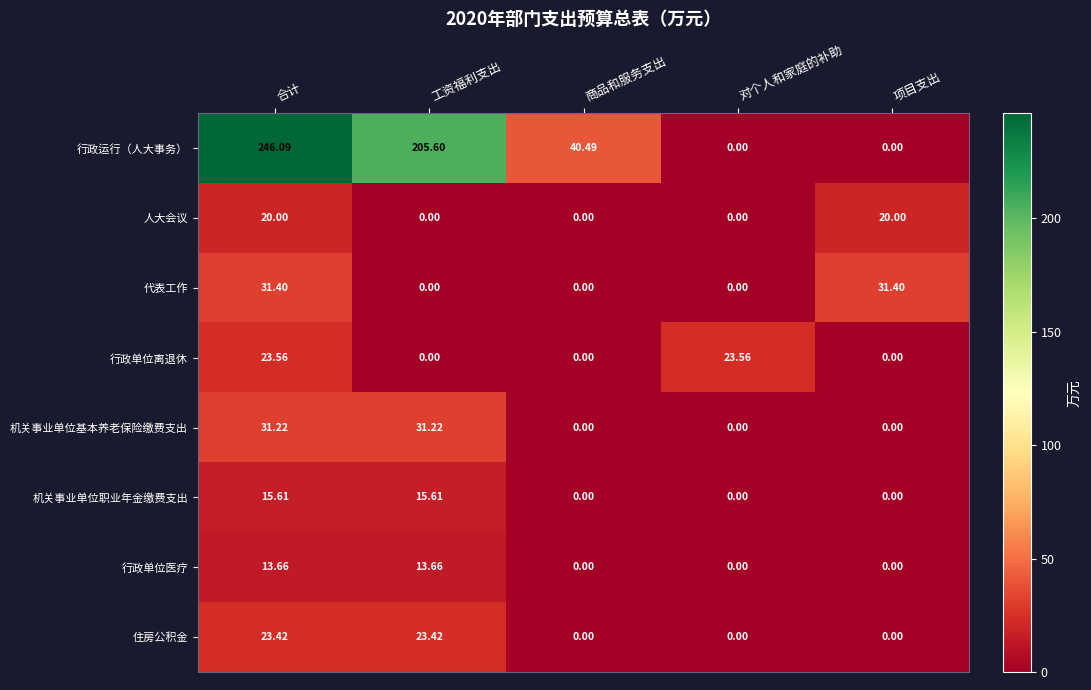

Is the value of 行政运行（人大事务） at 合计 greater than the value of 机关事业单位基本养老保险缴费支出 at 工资福利支出?

Yes